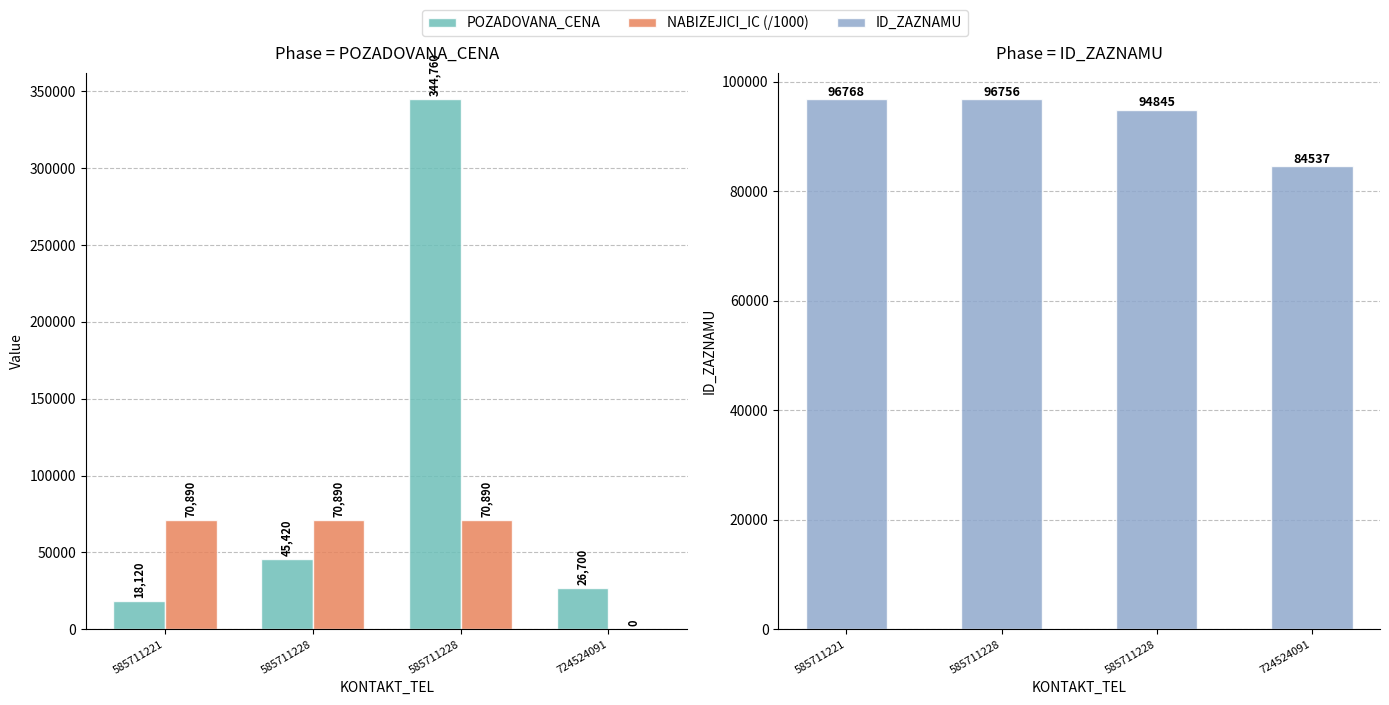

Between 585711228 and 724524091, which series saw the biggest shift?

POZADOVANA_CENA